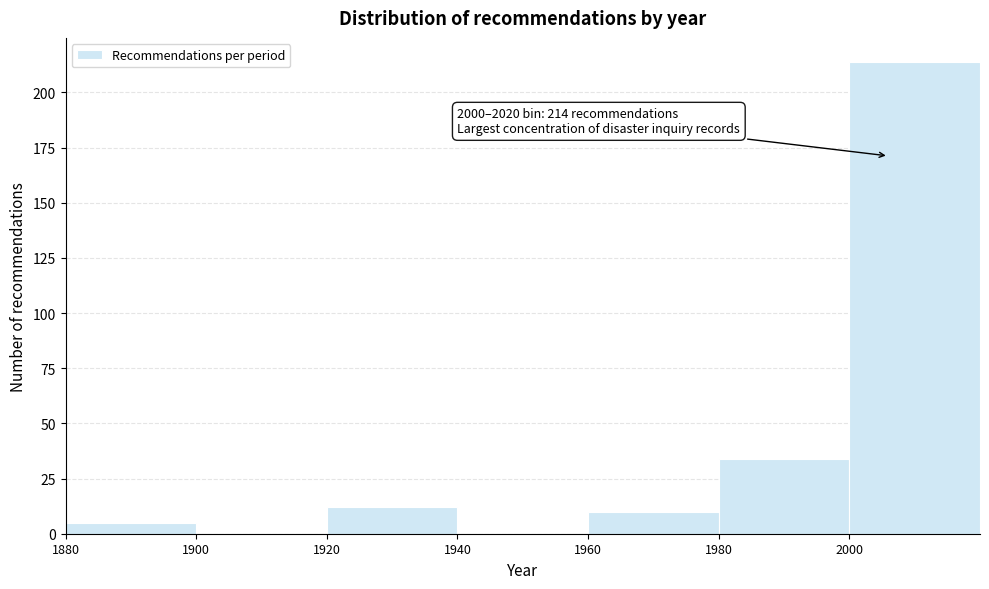

Which range on the x-axis has the tallest bar?

2000 to 2020